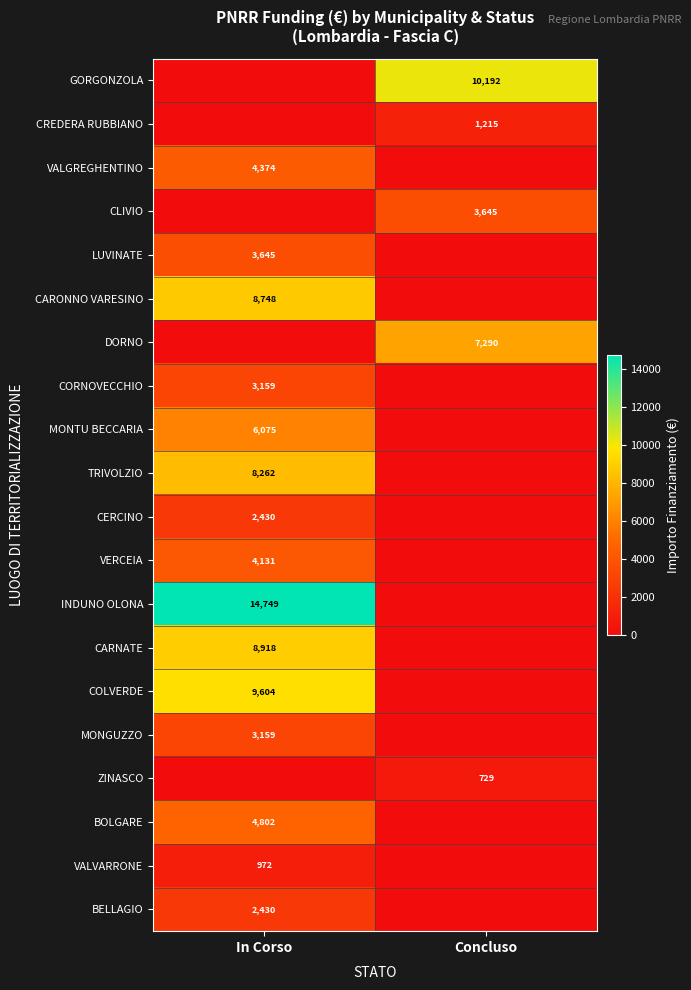

Is the value of CORNOVECCHIO at In Corso greater than the value of LUVINATE at In Corso?

No